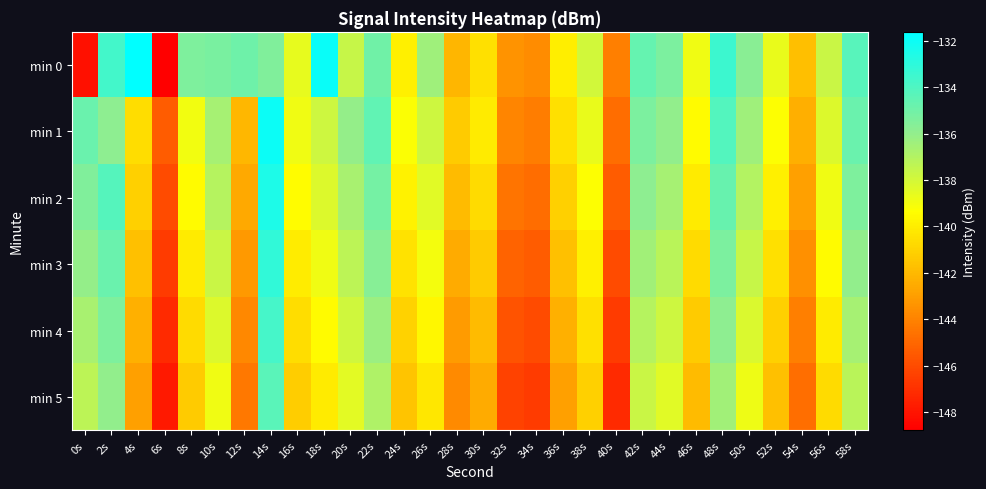

Count the number of data series in this chart.

6